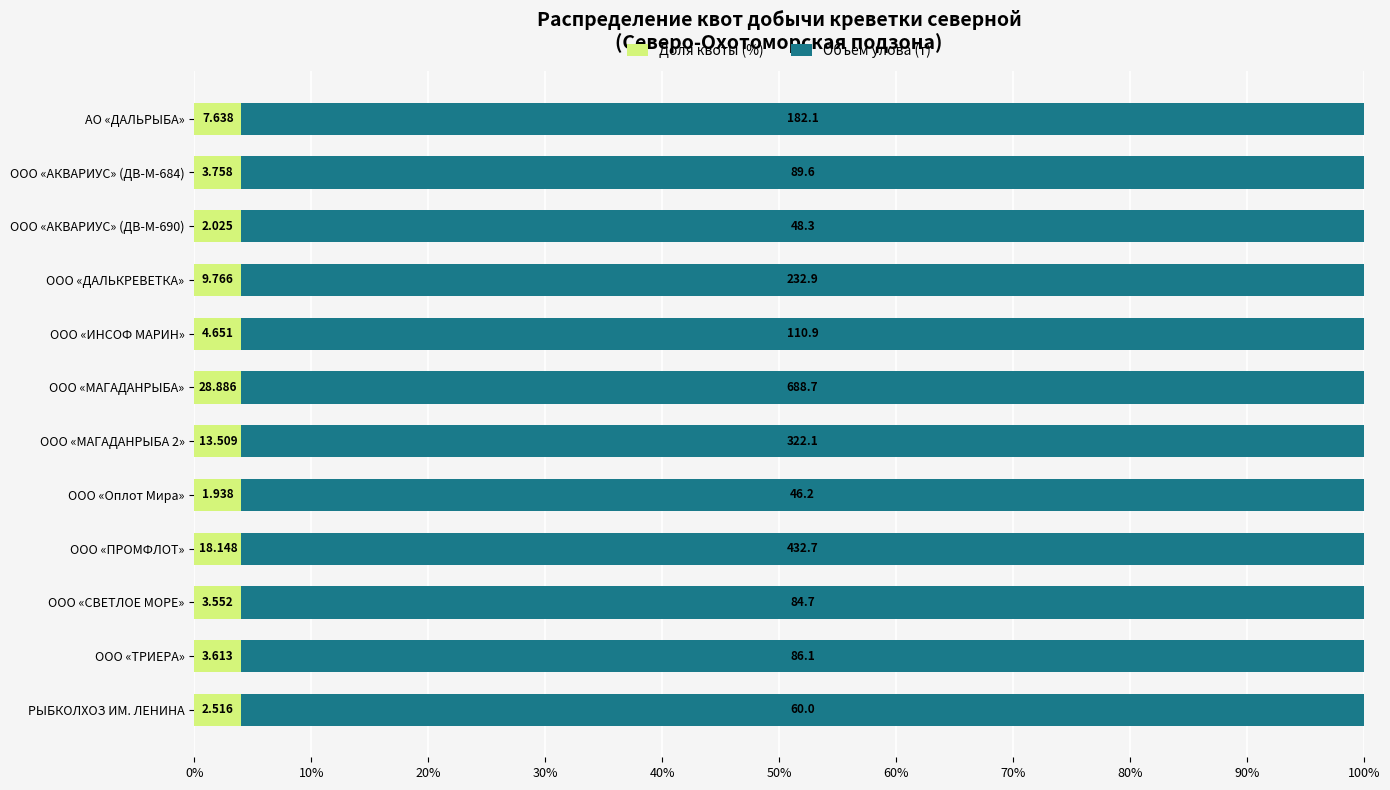

What are all the series names shown in the legend?

Доля квоты (%), Объем улова (т)